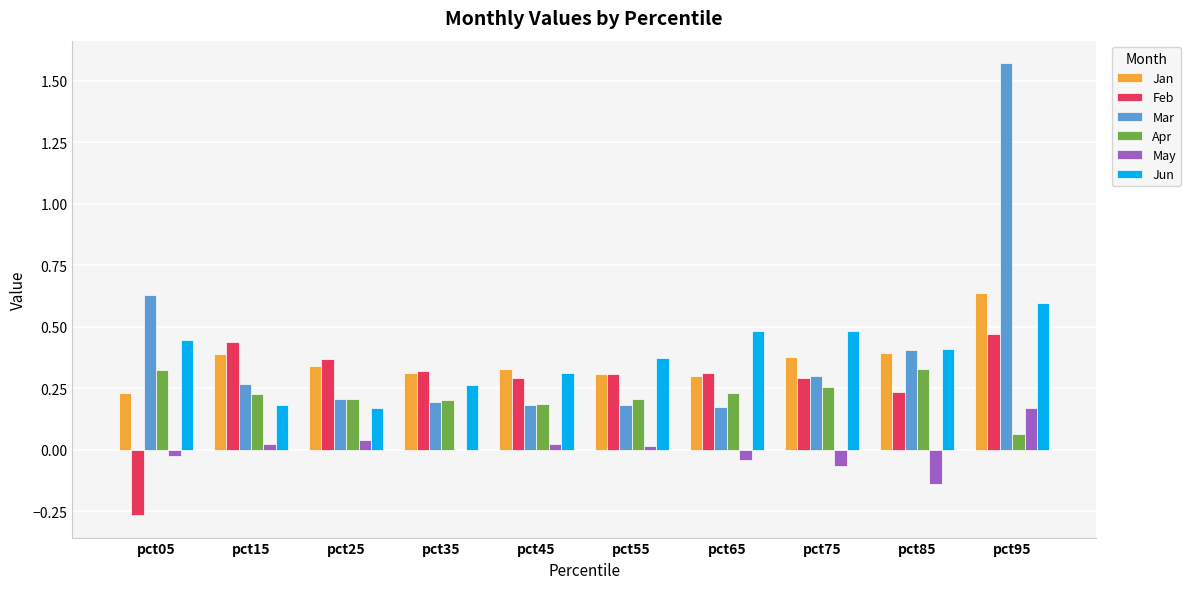

Does the chart contain stacked bars?

No